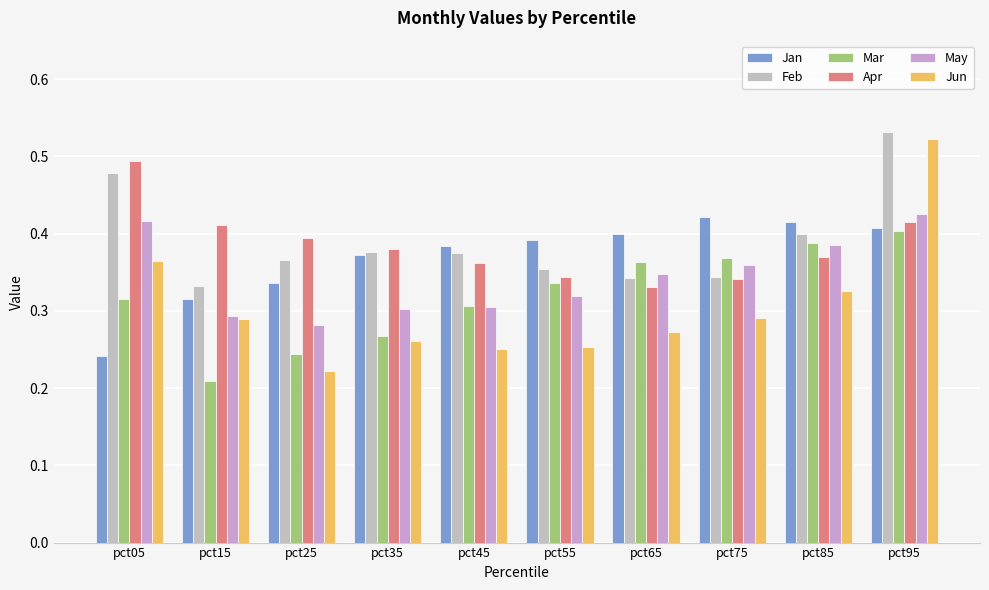

Is it true that Mar equals 0.4 at pct05?

False